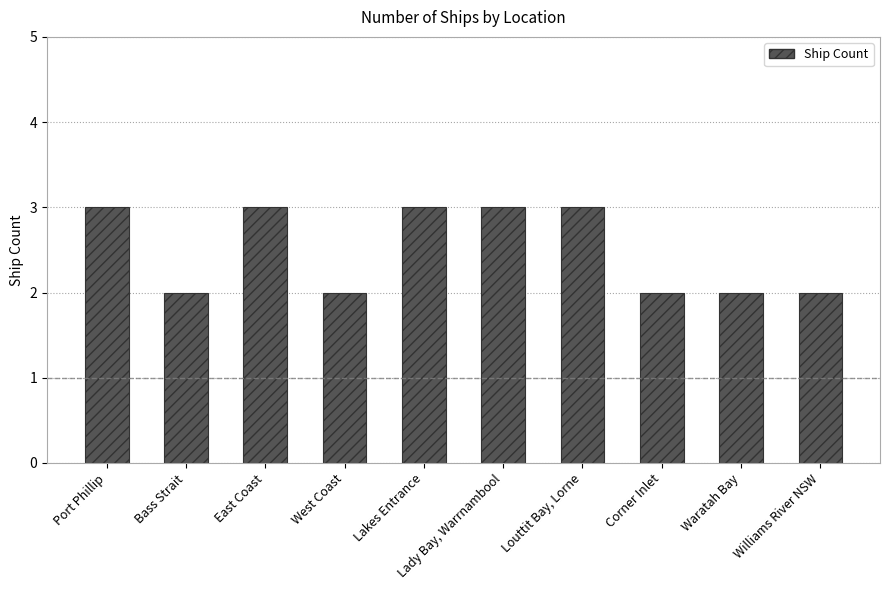

How many values are between 2 and 3?

10